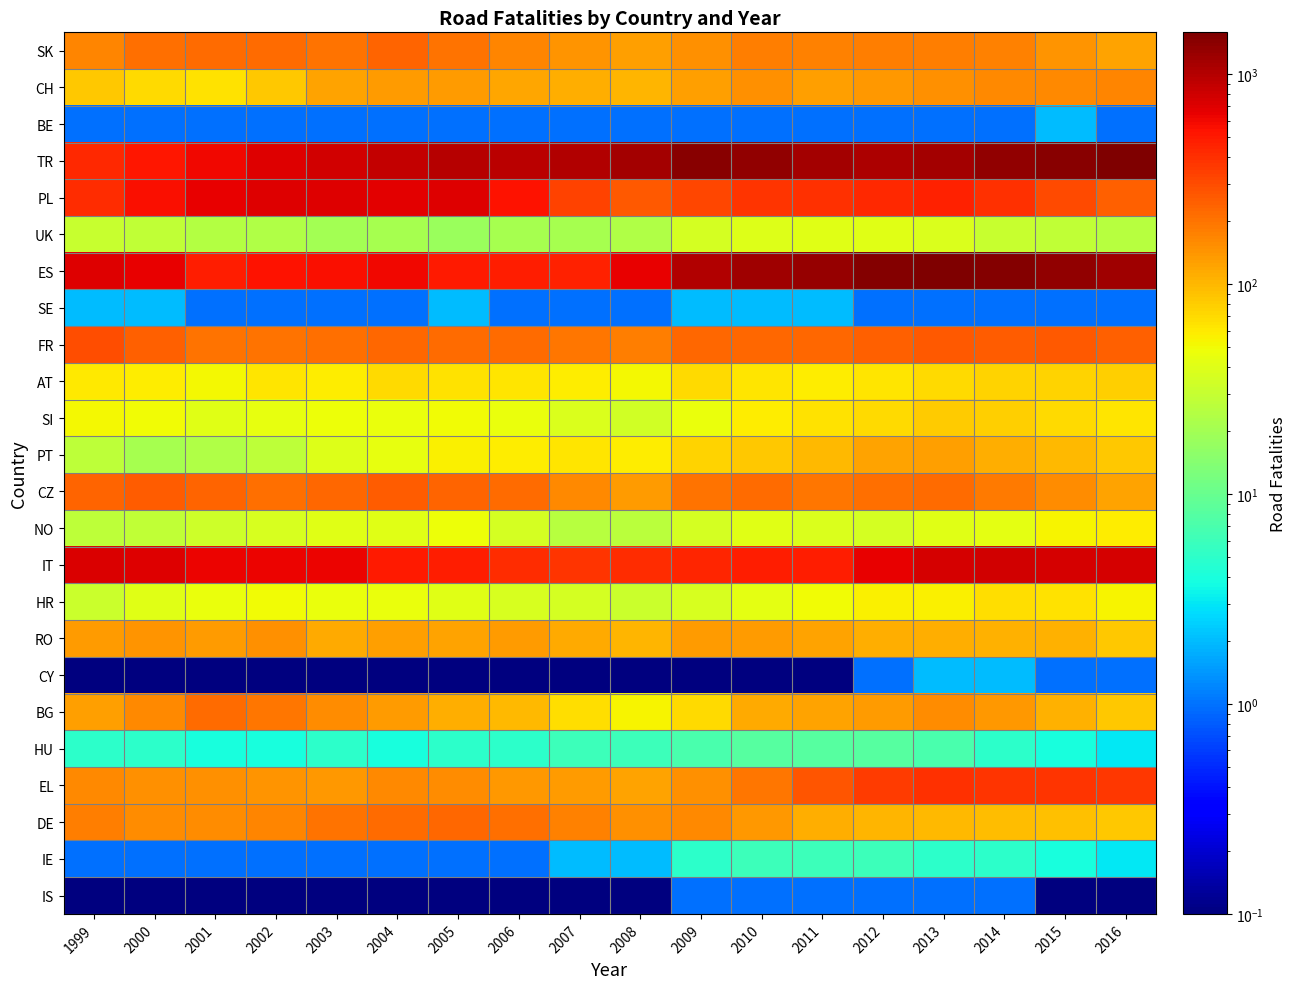

At how many categories does at least one series exceed 694?

17